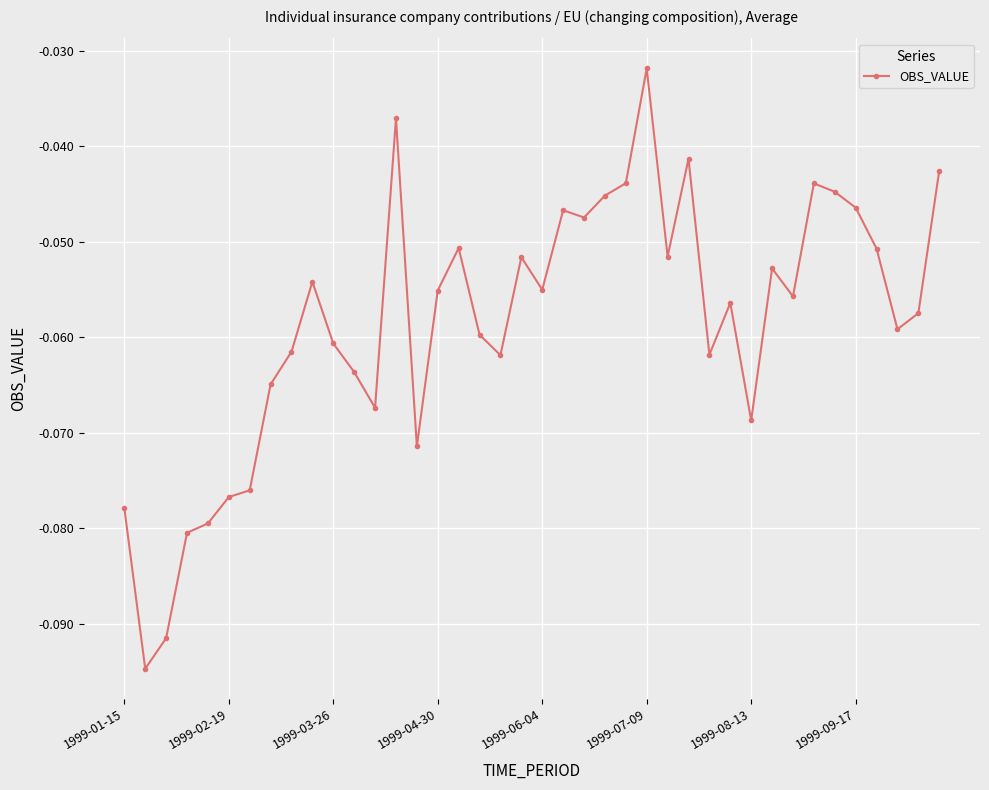

Reading left to right, extract all data points from this chart.

-0.1	-0.1	-0.1	-0.1	-0.1	-0.1	-0.1	-0.1	-0.1	-0.1	-0.1	-0.1	-0.1	-0.0	-0.1	-0.1	-0.1	-0.1	-0.1	-0.1	-0.1	-0.0	-0.0	-0.0	-0.0	-0.0	-0.1	-0.0	-0.1	-0.1	-0.1	-0.1	-0.1	-0.0	-0.0	-0.0	-0.1	-0.1	-0.1	-0.0